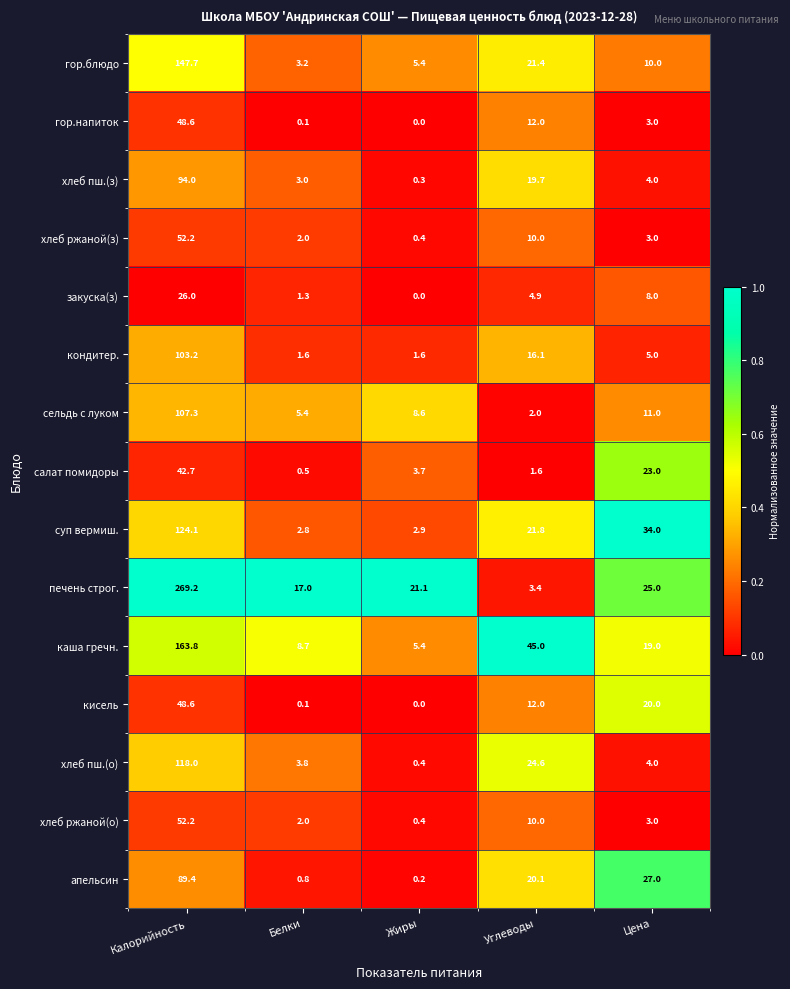

Where is апельсин nearest to the value 44?

Цена